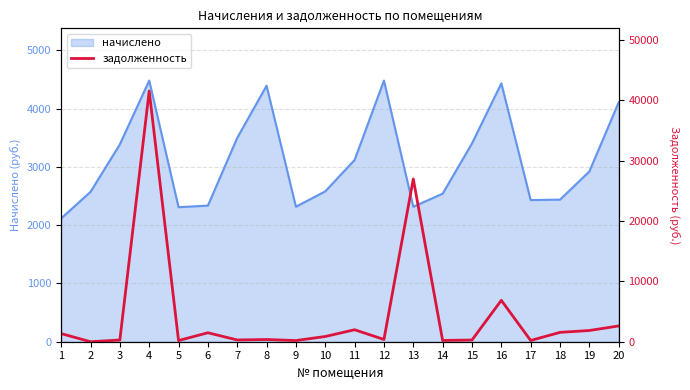

What is the sum of all values?

89505.5